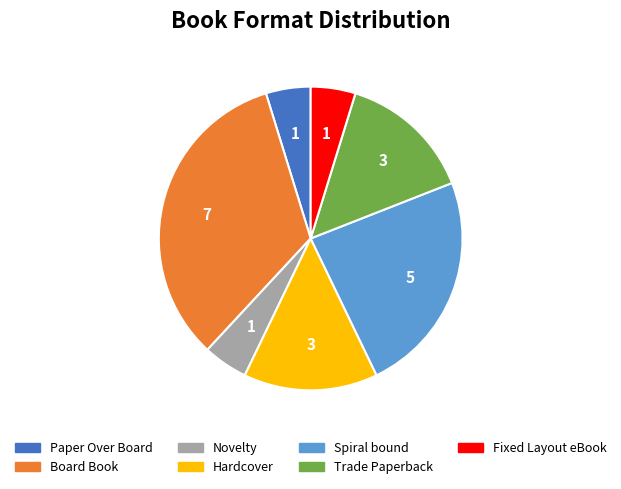

How many slices are in this pie chart?

7